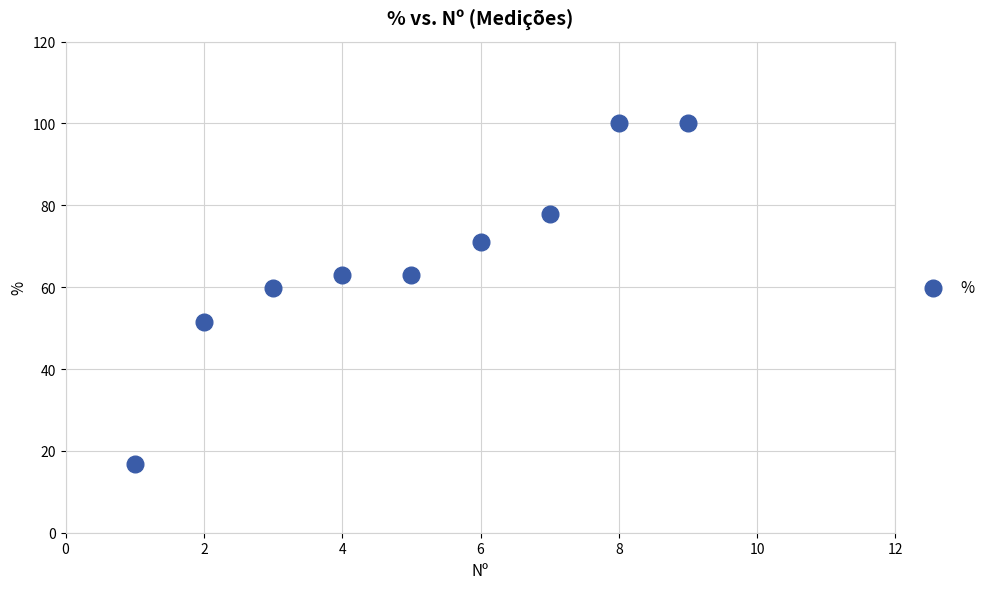

What Y value in the scatter plot is closest to 58?

59.7